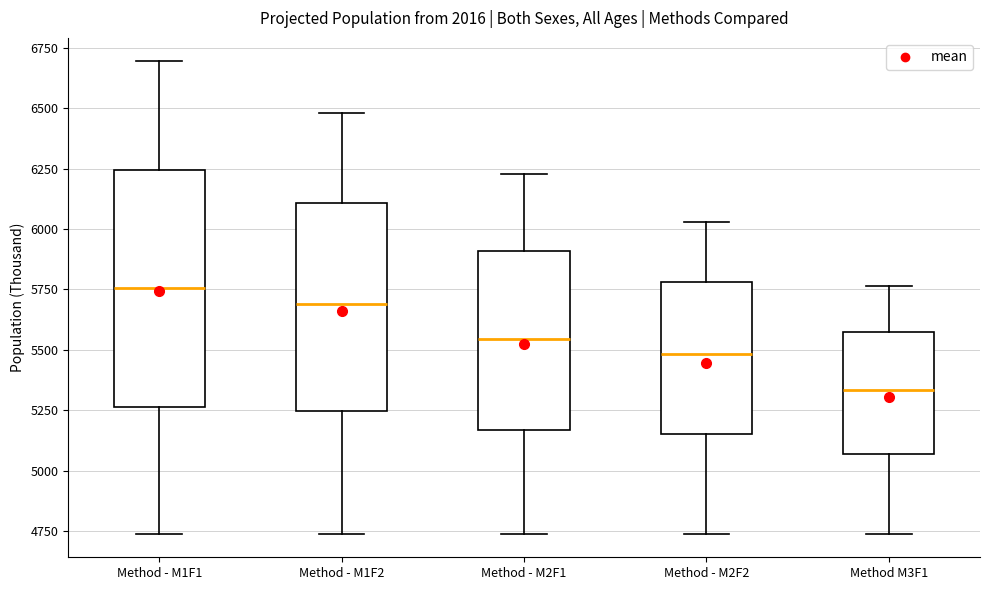

Where does the upper whisker of the box for Method - M1F1 end on the y-axis? The values are not printed on the chart, so give them approximately, as read against the axis.

6700